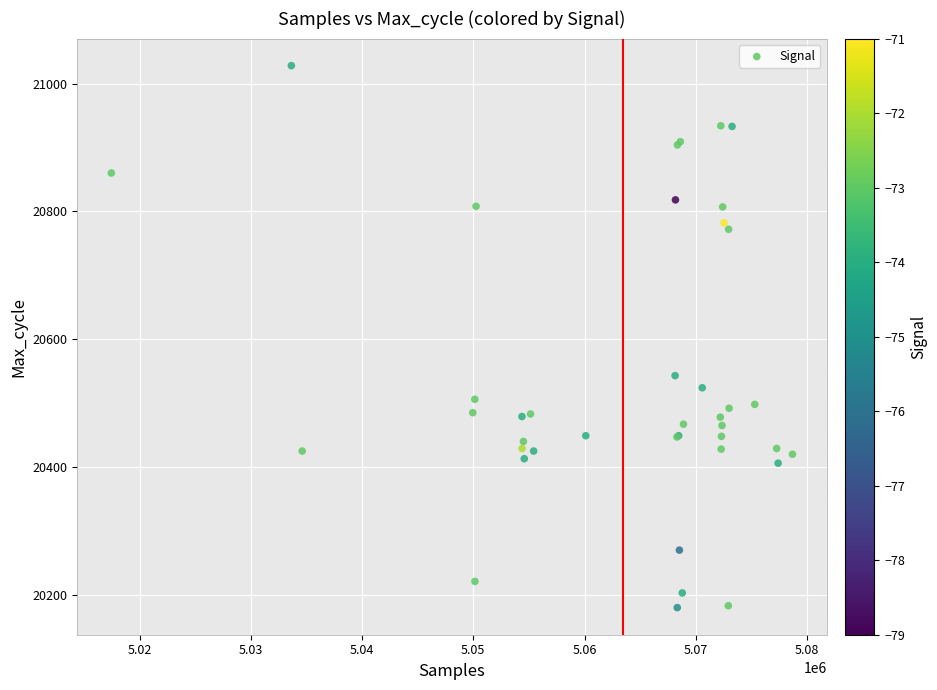

What Y value in the scatter plot is closest to 20604?

20543